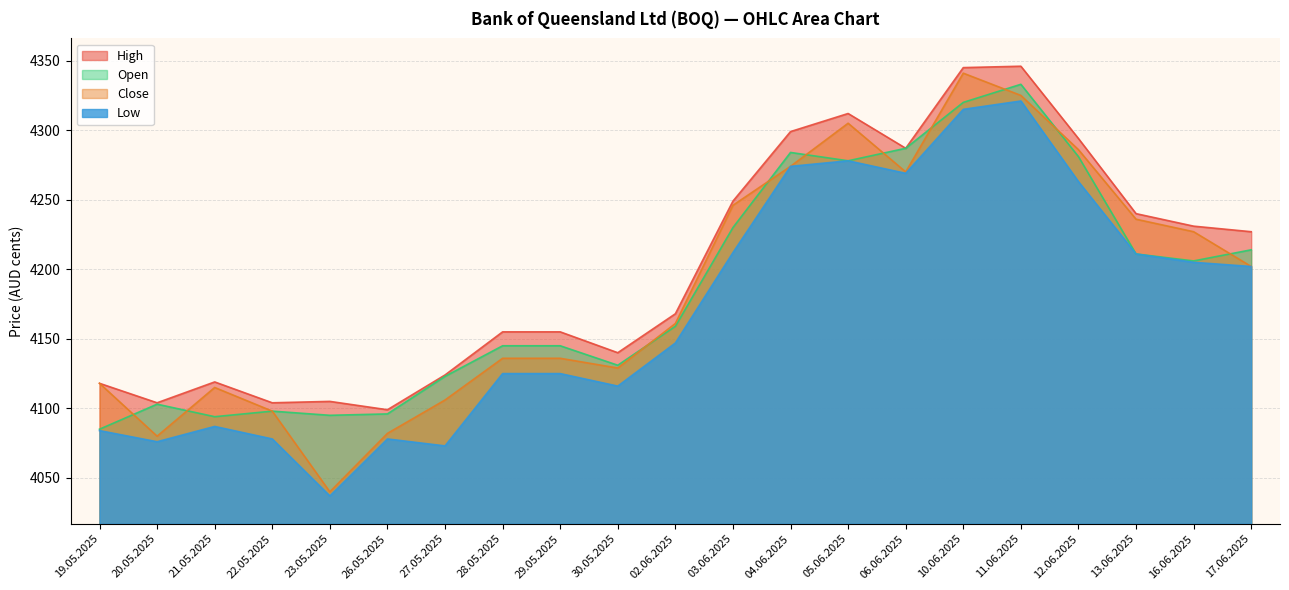

True or false: Close and High intersect in this chart.

False